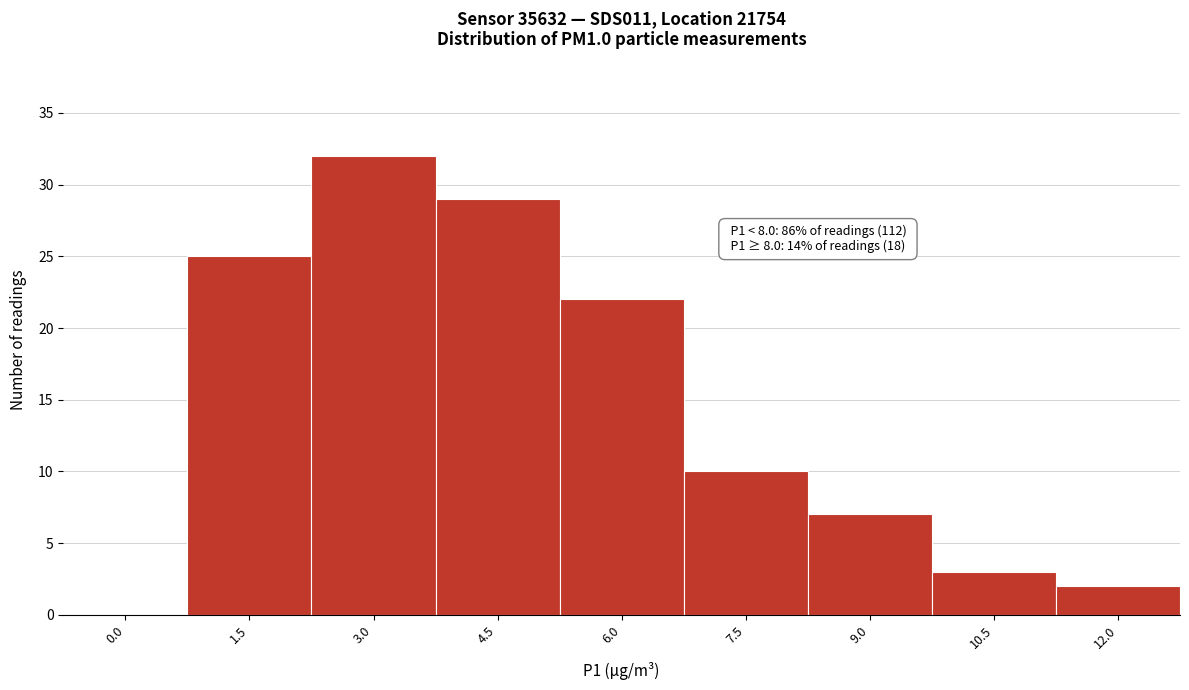

Reading right to left, extract all data points from this chart.

12.0=2	10.5=3	9.0=7	7.5=10	6.0=22	4.5=29	3.0=32	1.5=25	0.0=0